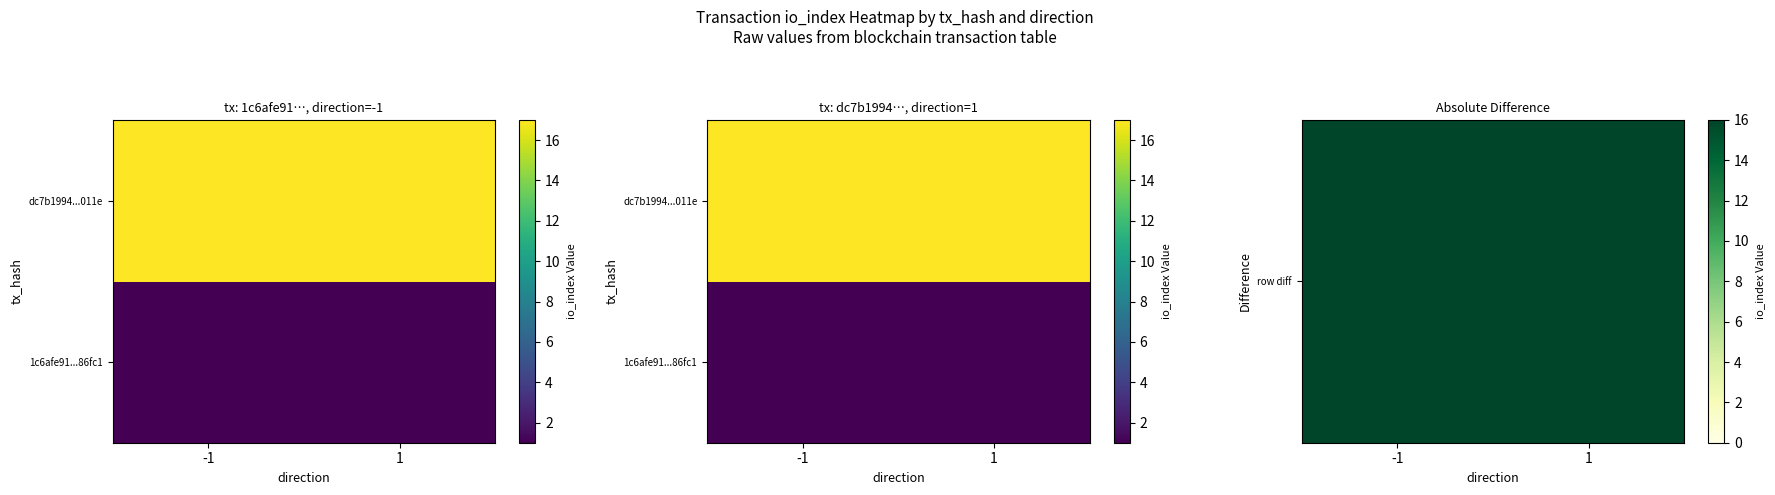

List the labels in order of dc7b1994...011e value, largest first.

-1, 1